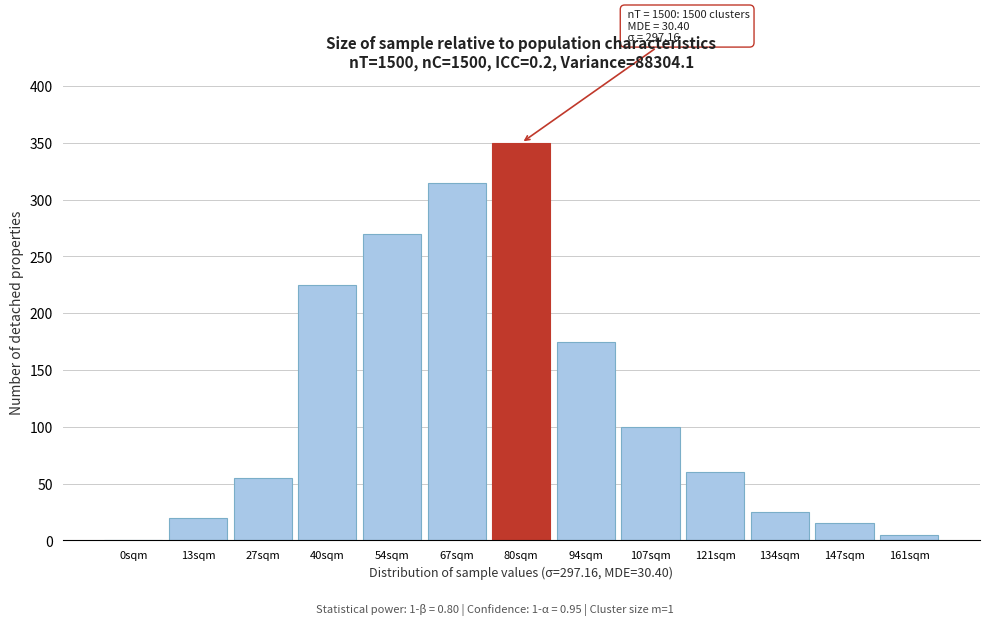

Reading left to right, list all the values displayed in this chart.

0sqm=0	13sqm=20	27sqm=55	40sqm=225	54sqm=270	67sqm=315	80sqm=350	94sqm=175	107sqm=100	121sqm=60	134sqm=25	147sqm=15	161sqm=5